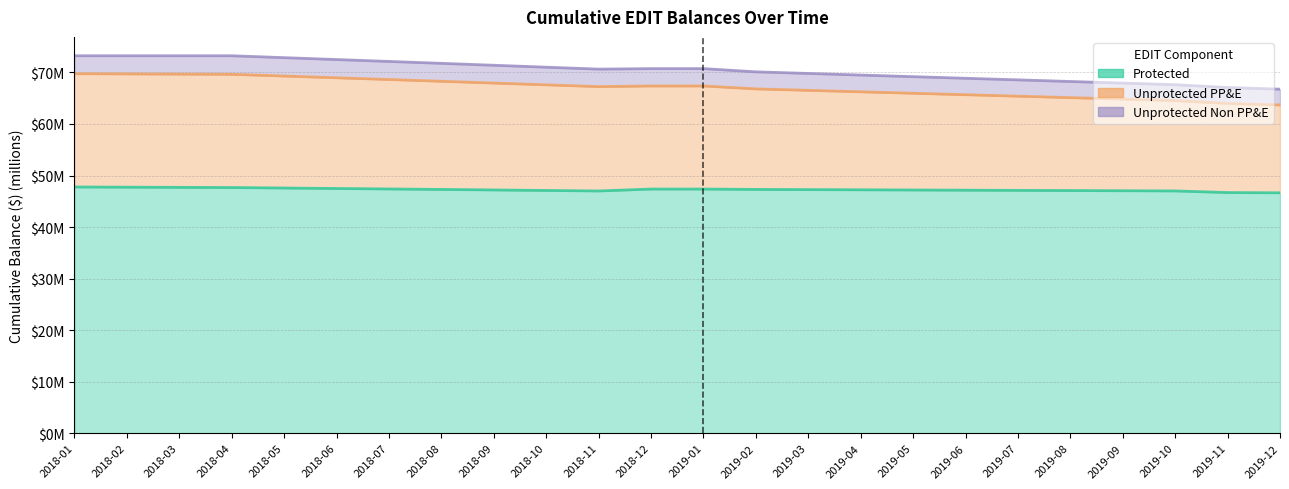

What position from the right is 2019-10?

3